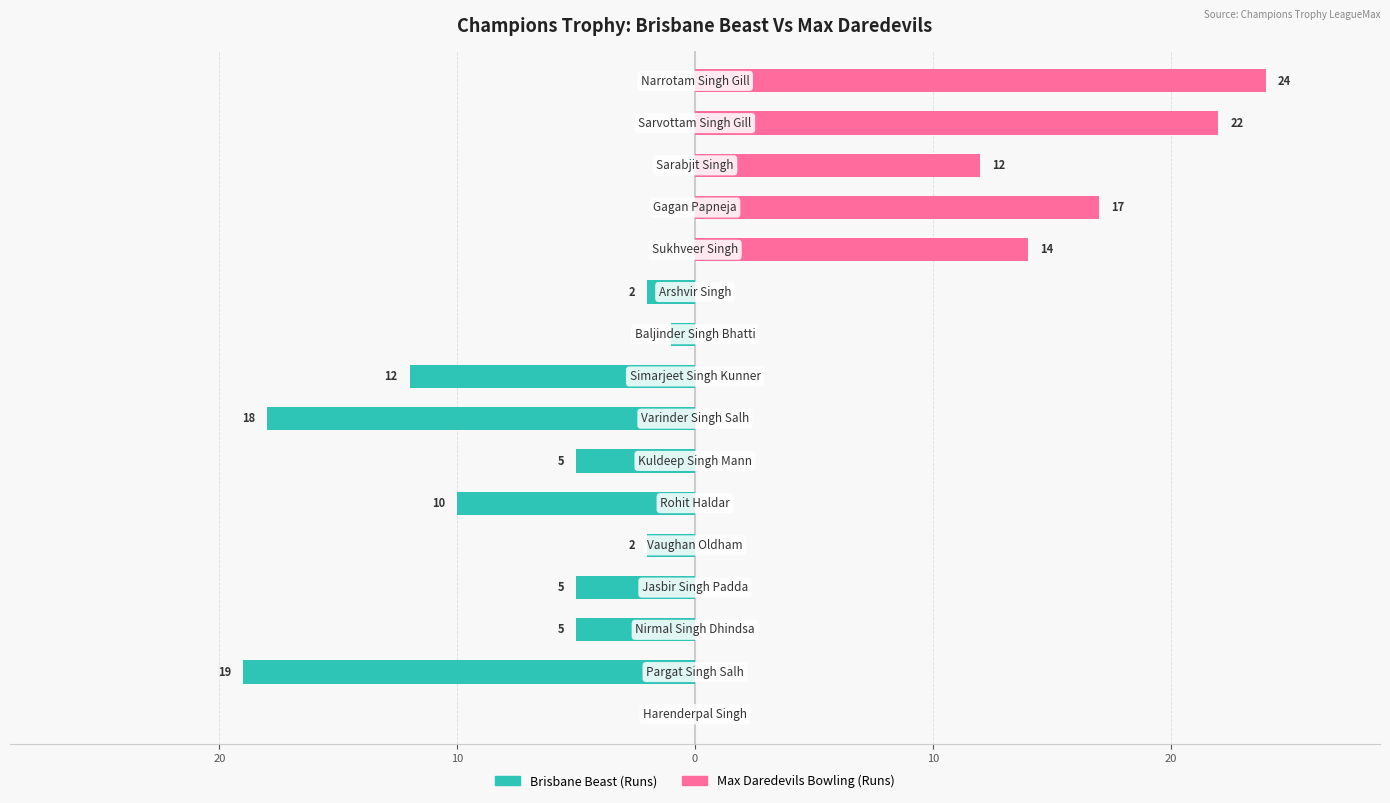

True or false: Brisbane Beast (Runs) has a value of -5 at 10.

True